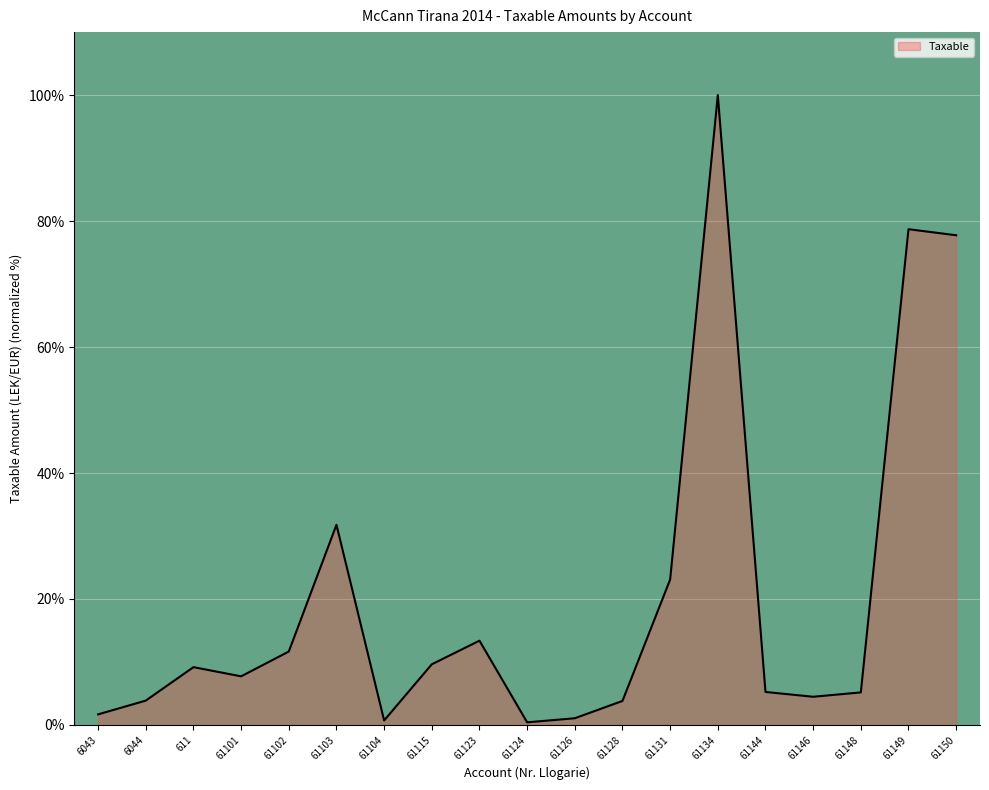

What is the difference between the values at 61131 and 61148?

17.9